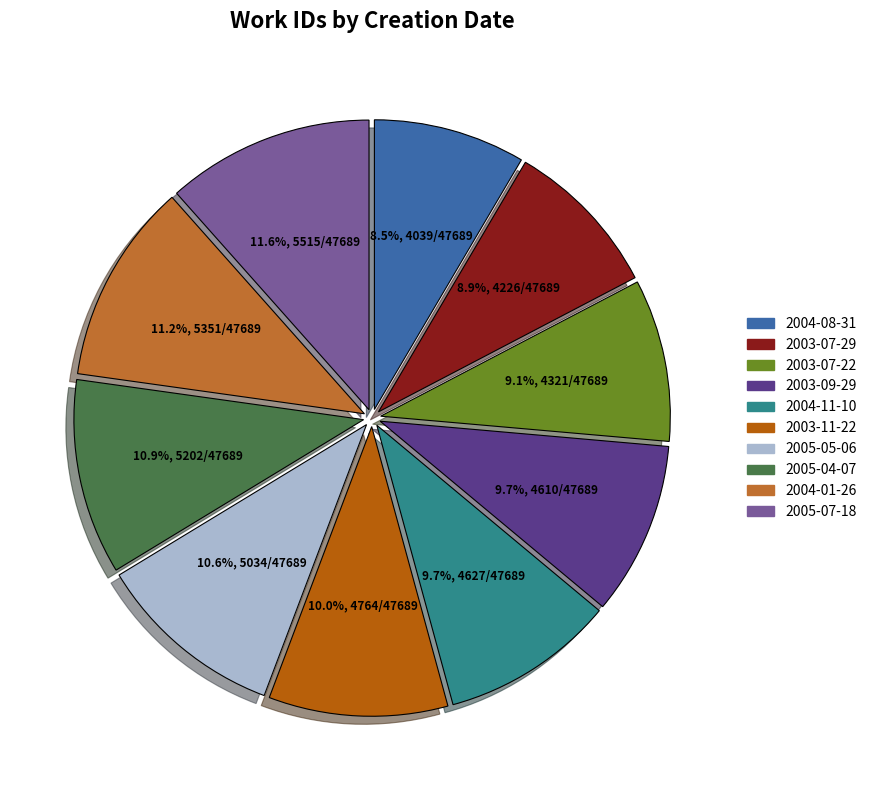

Is it true that 2003-11-22 is 10% of the pie?

True